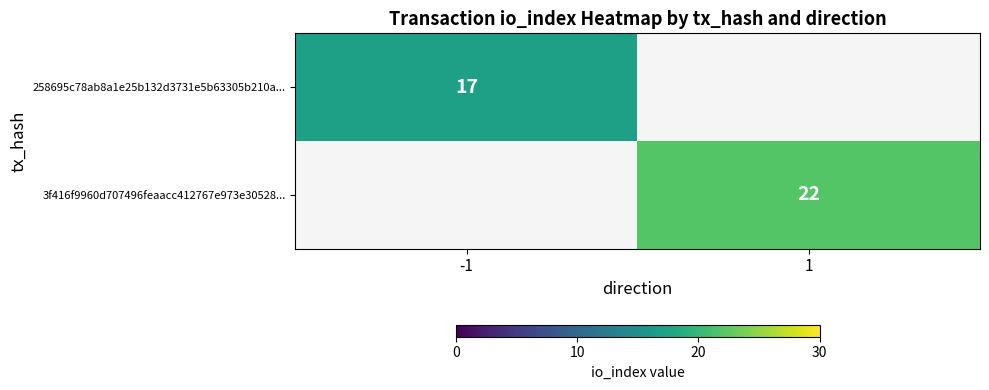

The 3f416f9960d707496feaacc412767e973e30528... series shows 34 at 1. True or false?

False